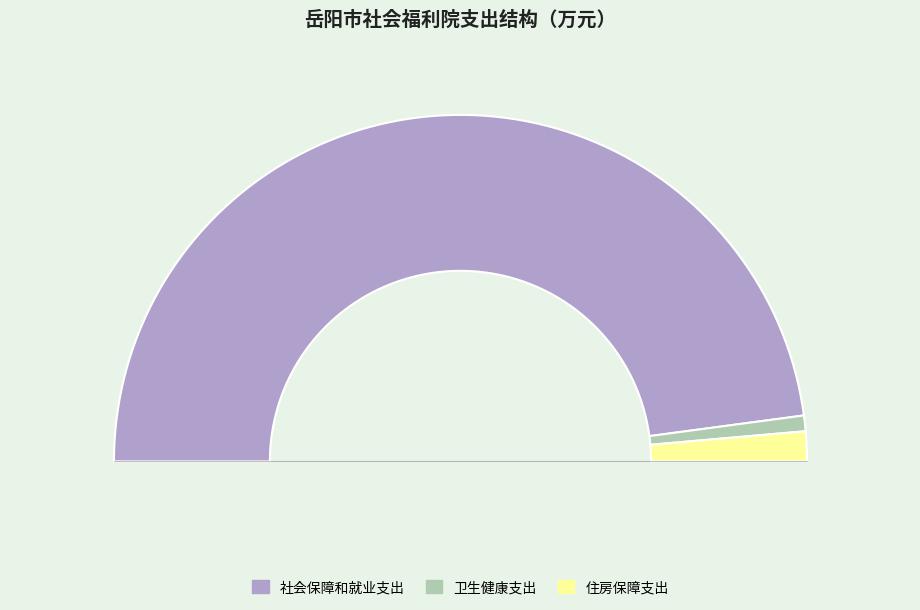

Which slice represents more than half of the pie?

社会保障和就业支出